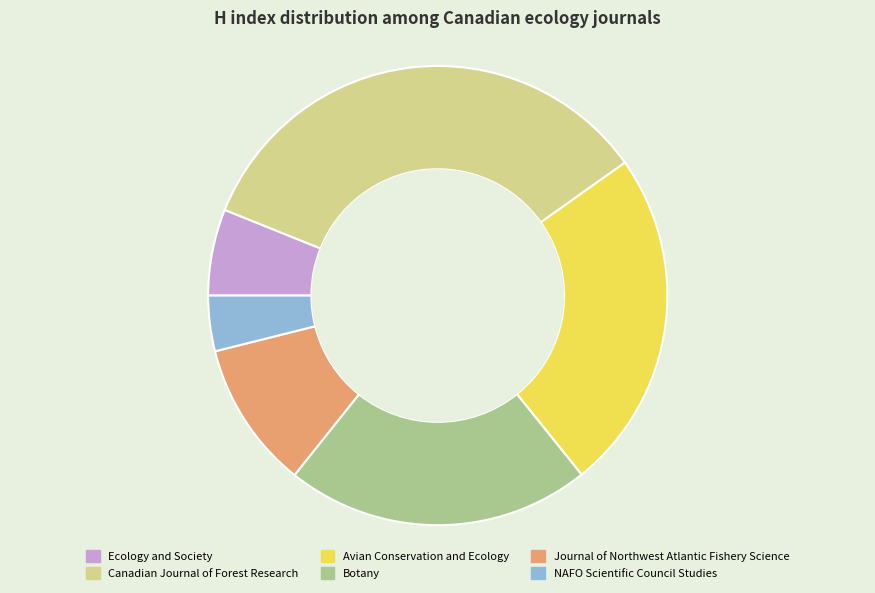

How many segments does this pie chart have?

6